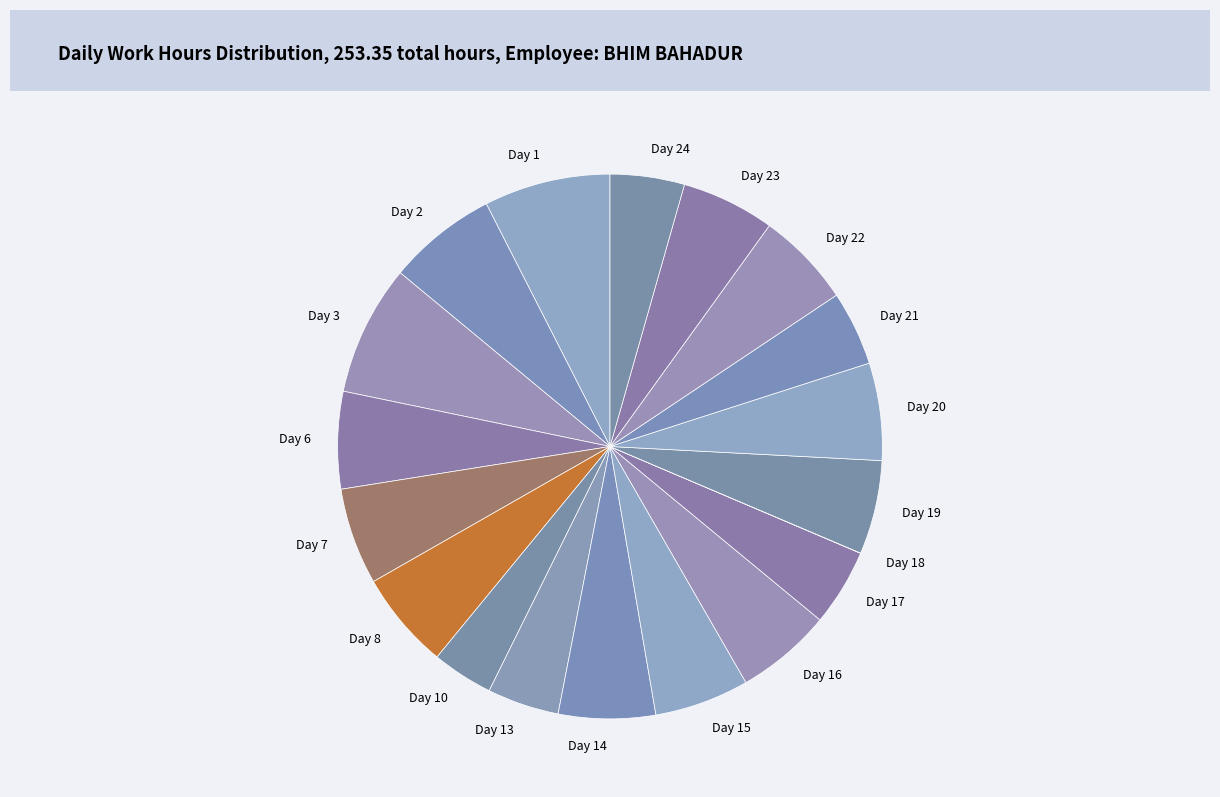

Approximately how many times larger is the value at Day 6 compared to Day 16?

1.0